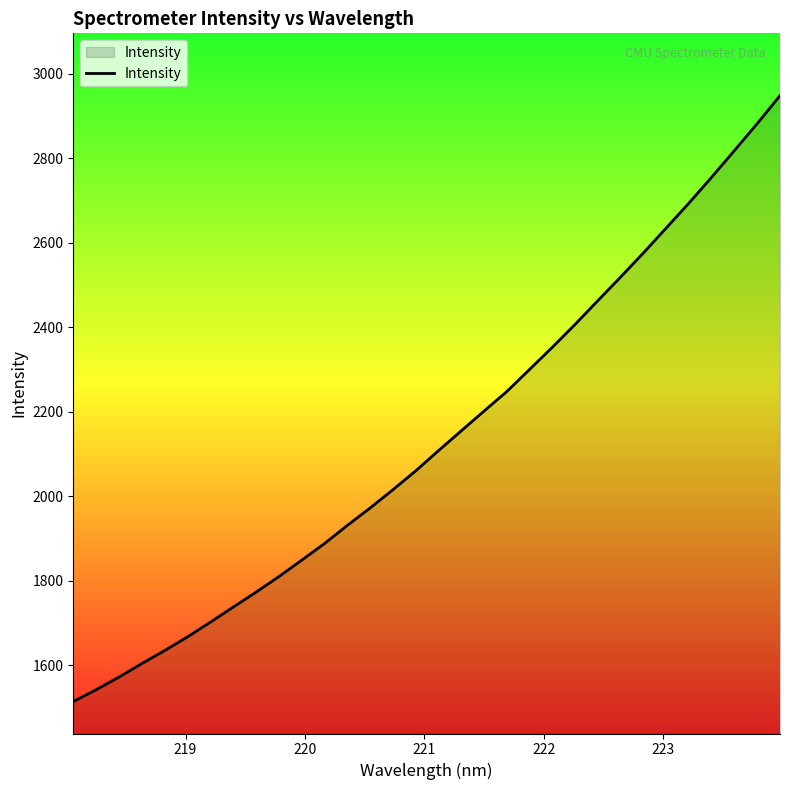

What is the maximum value shown in the chart?

2948.3